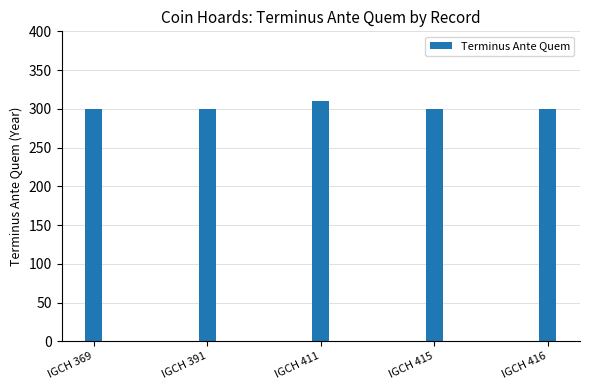

Reading left to right, transcribe all the data shown in this chart.

IGCH 369=300	IGCH 391=300	IGCH 411=310	IGCH 415=300	IGCH 416=300